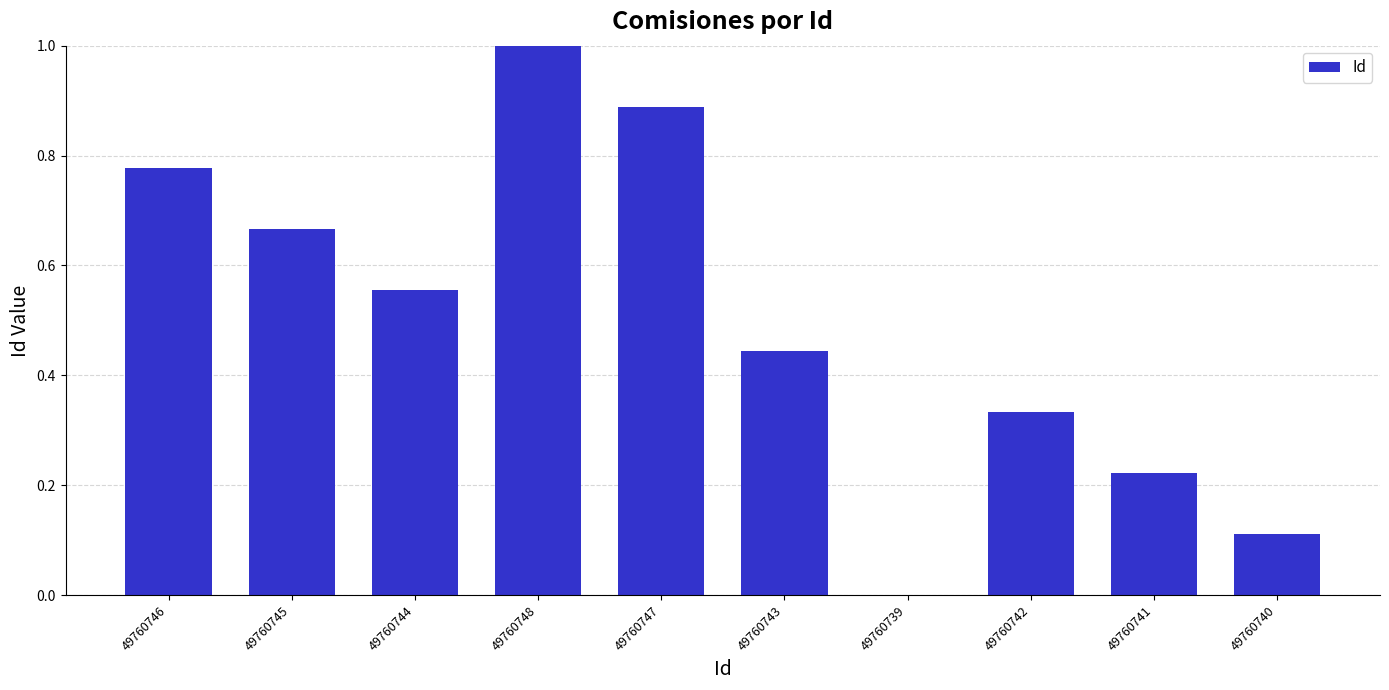

True or false: the data shows 0.3 at 49760746.

False